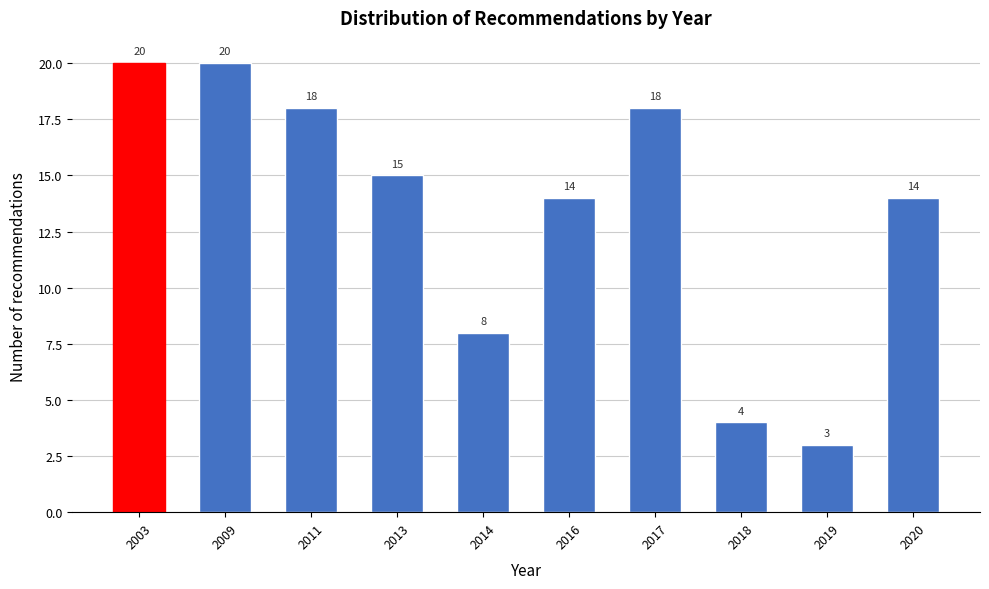

Reading left to right, extract all data points from this chart.

2003=20	2009=20	2011=18	2013=15	2014=8	2016=14	2017=18	2018=4	2019=3	2020=14